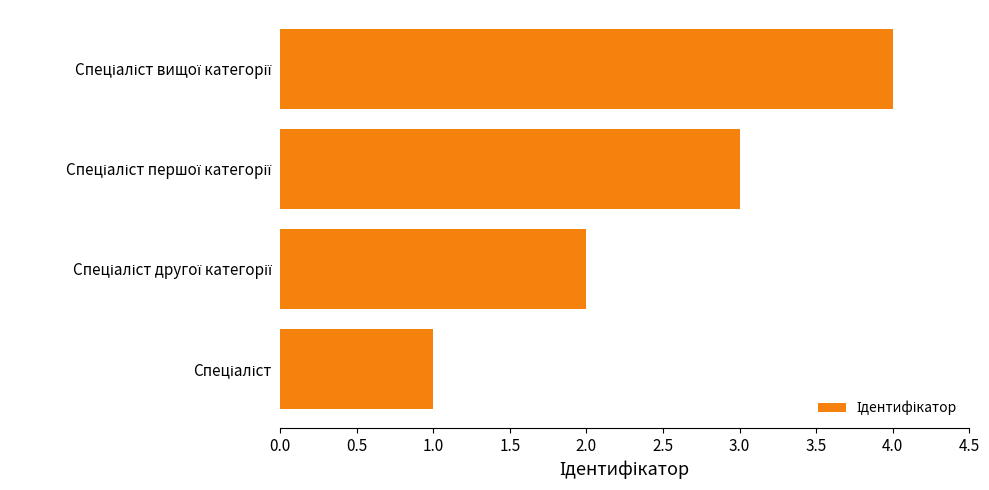

What is the difference between the maximum and minimum values?

3